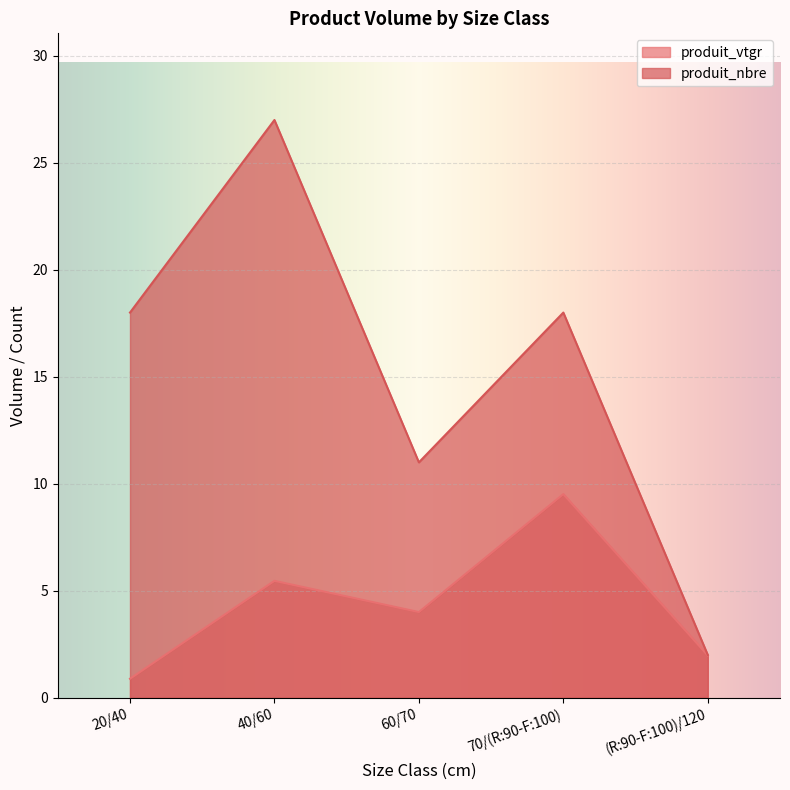

How many categories are shown in the chart?

5